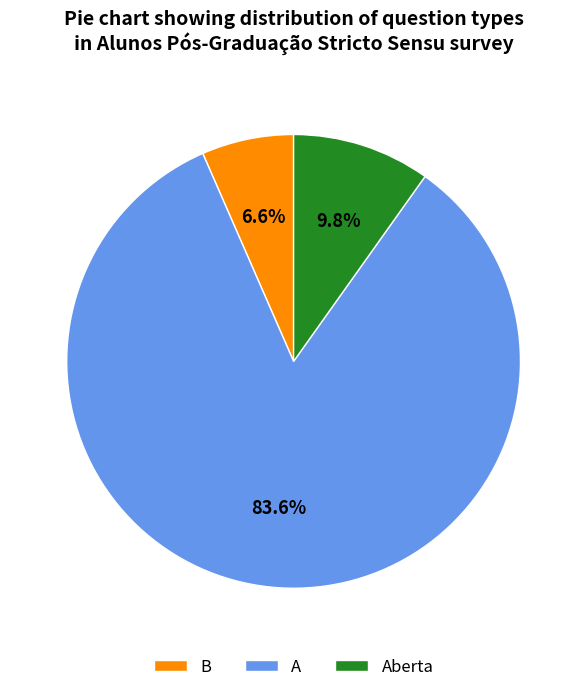

How many segments does this pie chart have?

3